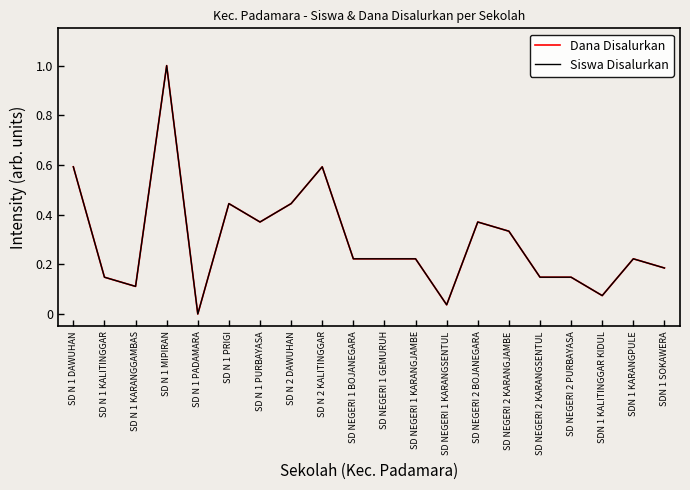

Is this an area chart (filled region under the line)?

No